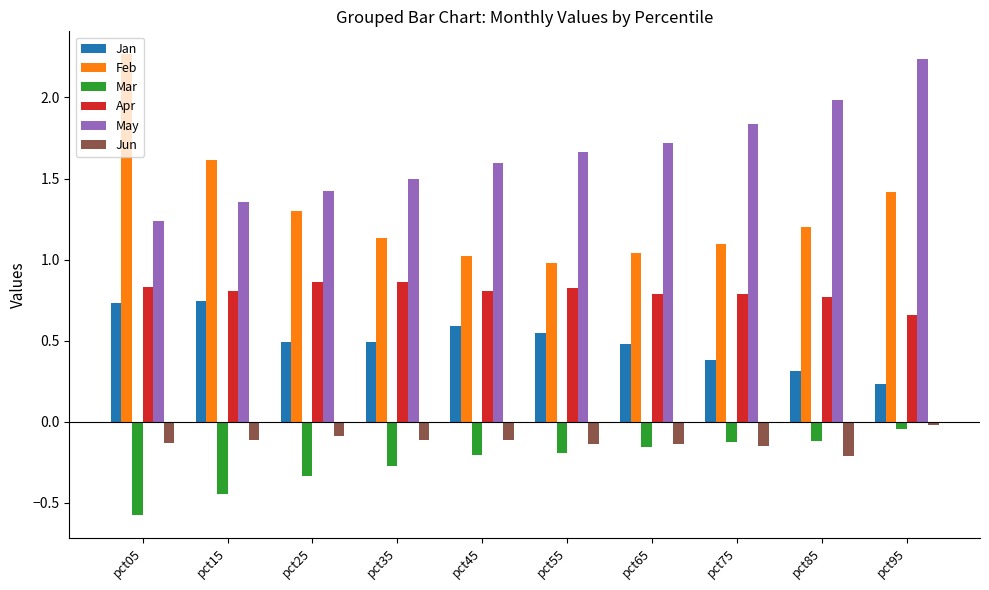

What is the difference between the Mar values at pct75 and pct15?

0.3